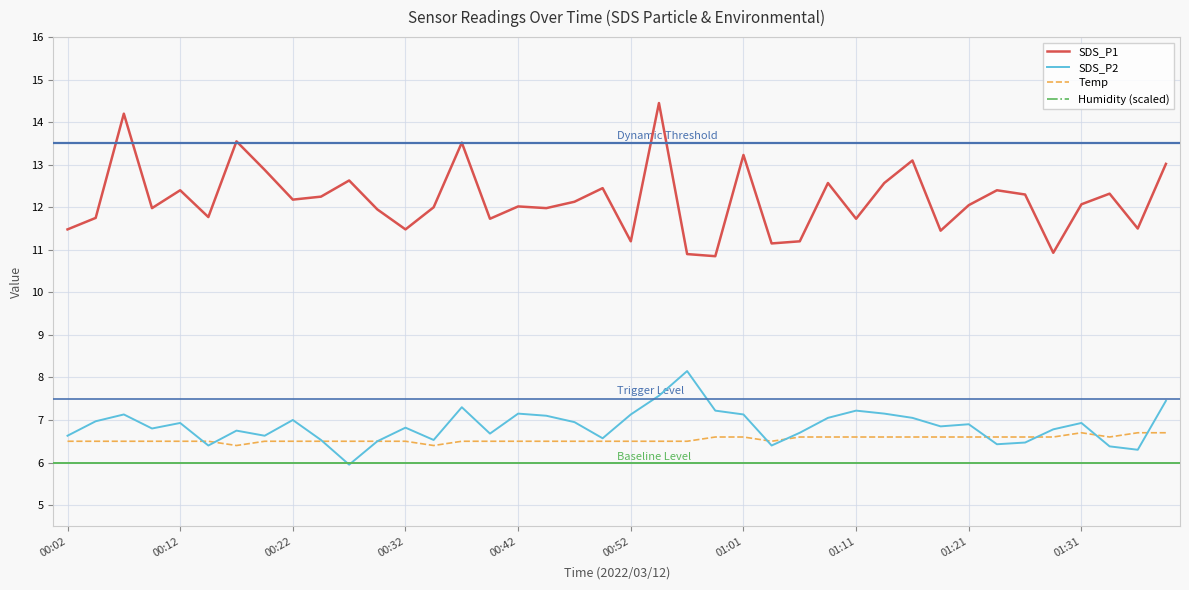

What is the maximum value shown in the chart?

14.4